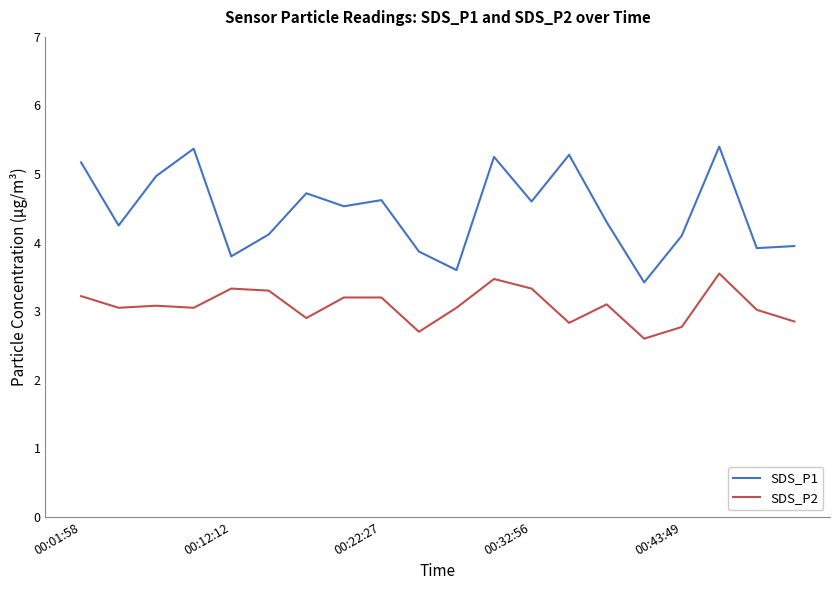

True or false: SDS_P2 and SDS_P1 intersect in this chart.

False